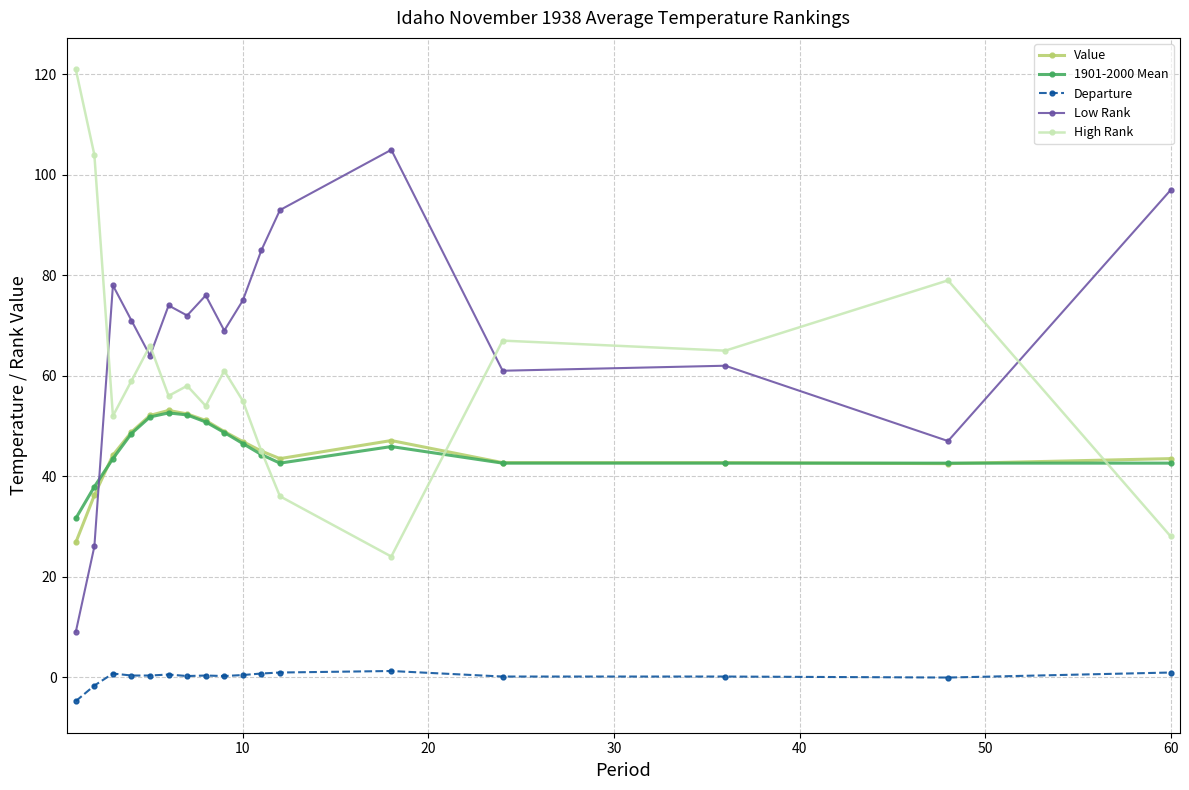

What is the minimum value shown in the chart?

-4.8